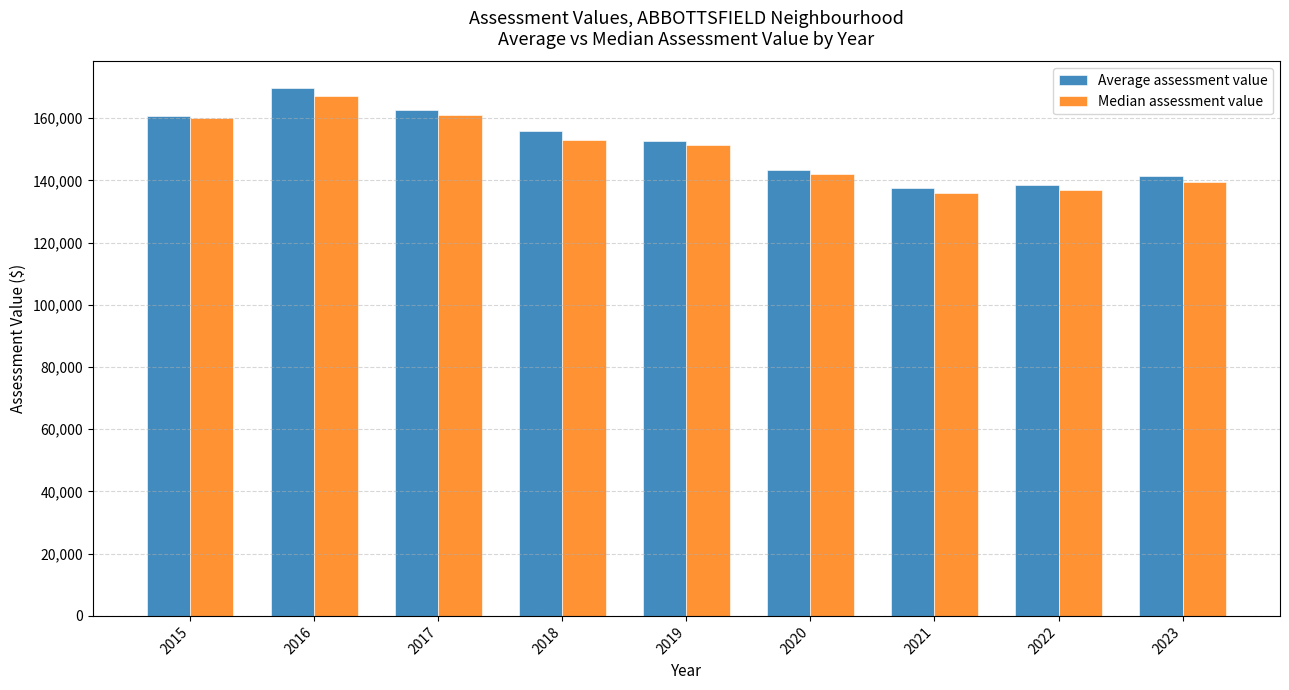

Does the chart contain any negative values?

No